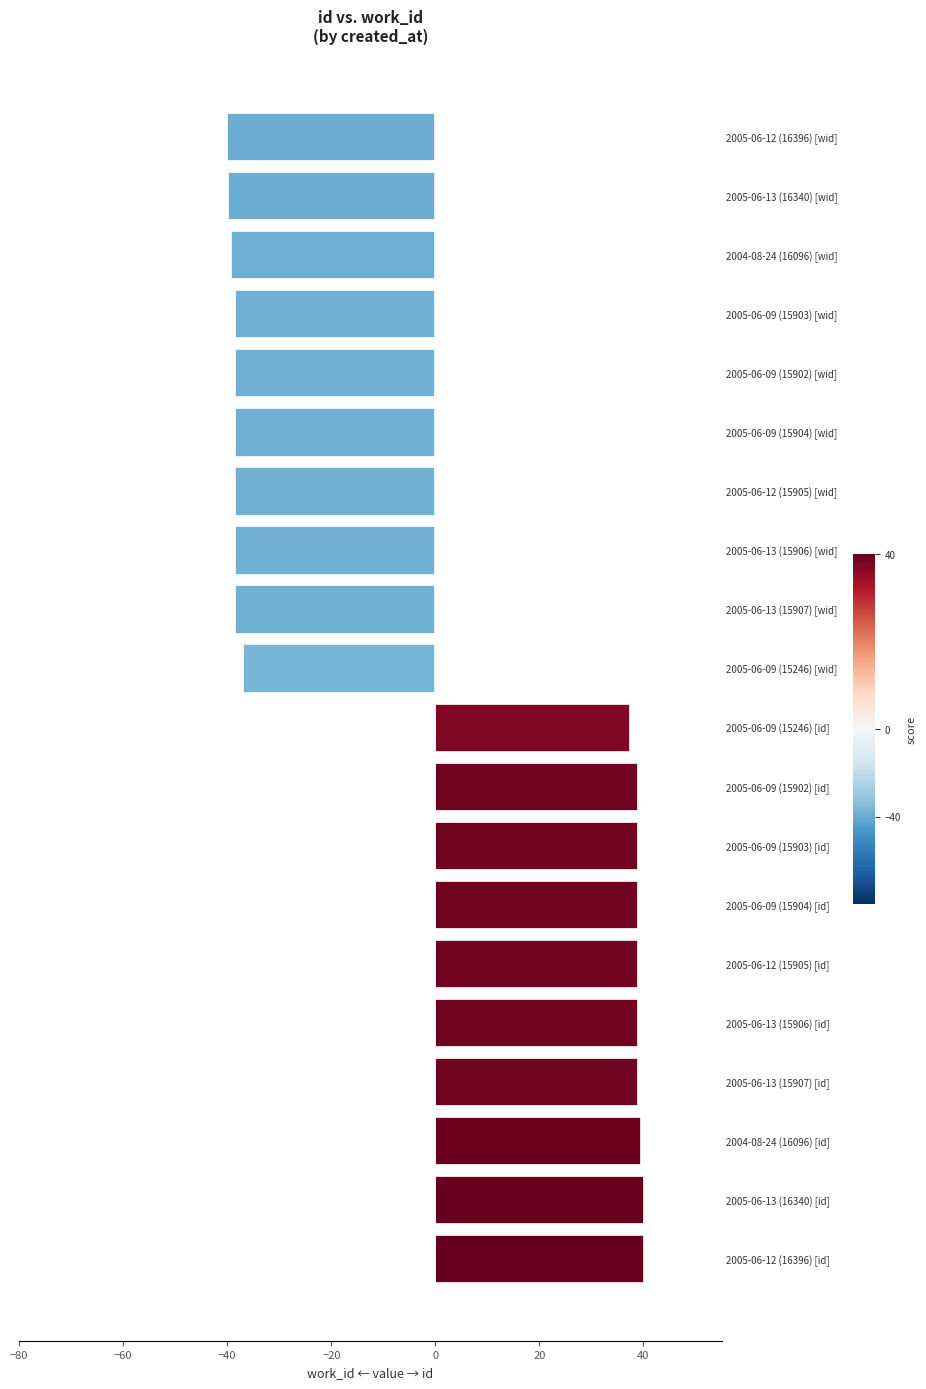

What is the difference between the maximum and minimum values?

80.0